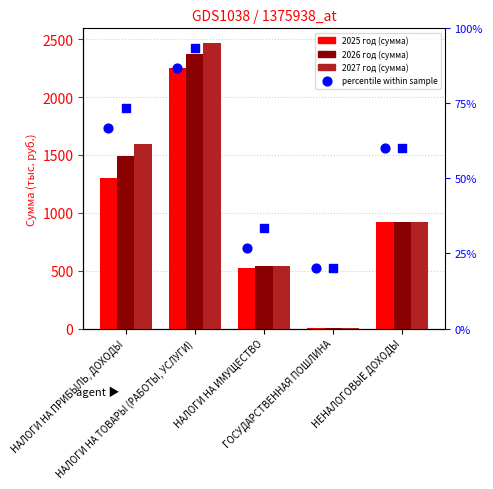

Which series contains the lowest Y value?

2025 год